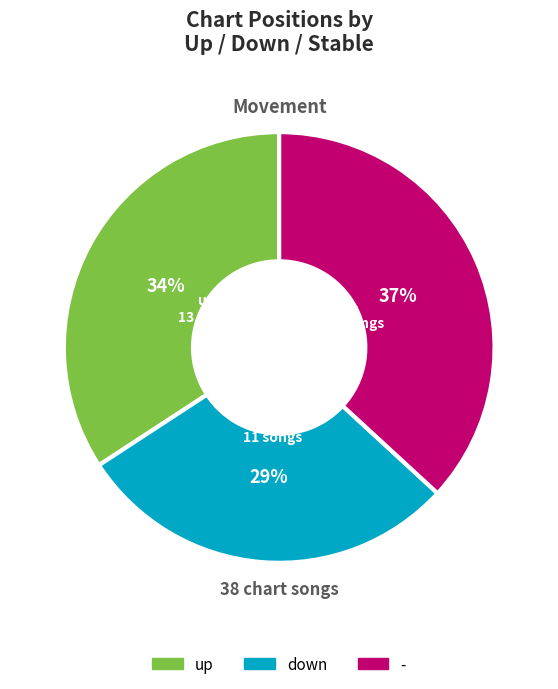

Is it true that down is 43% of the pie?

False